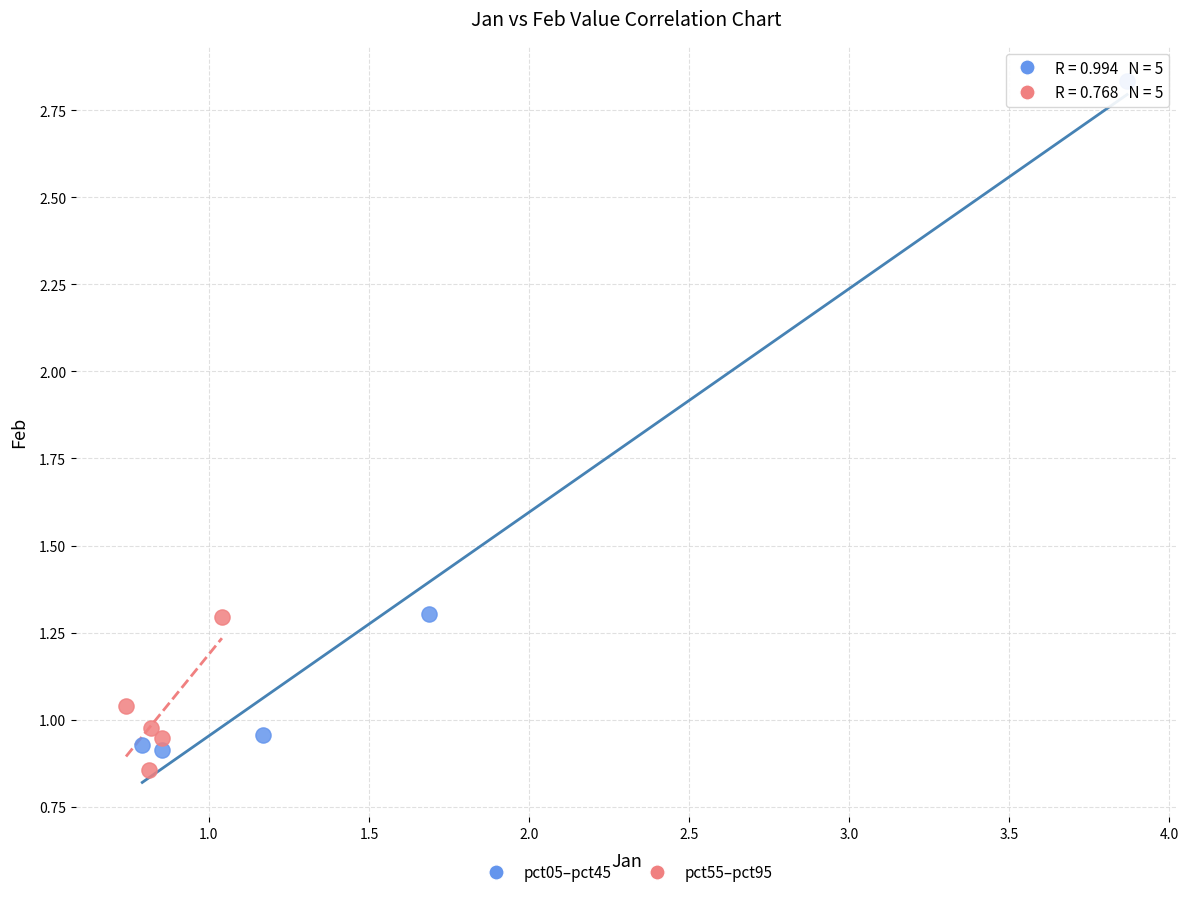

Which series contains the lowest Y value?

pct55–pct95